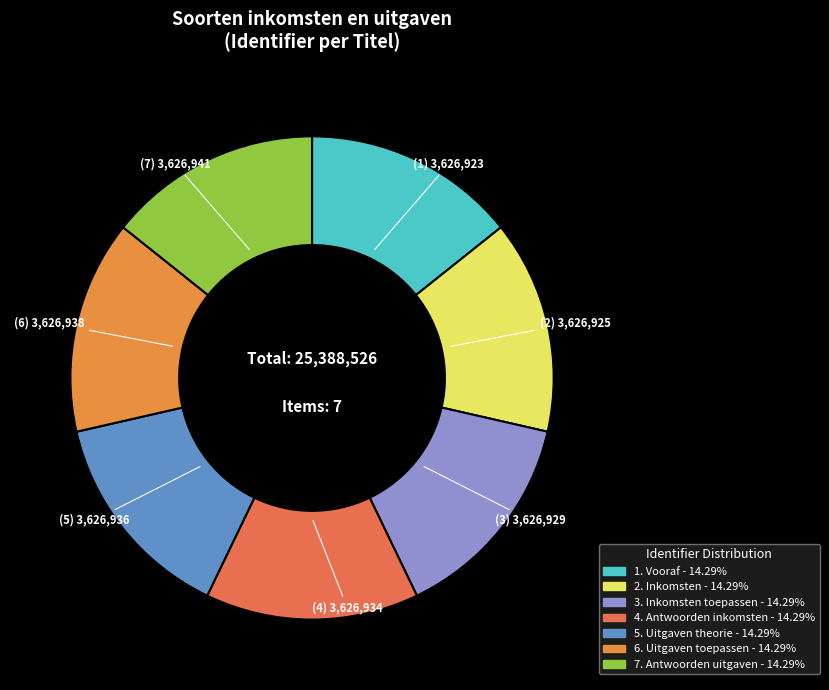

How many slices are in this pie chart?

7